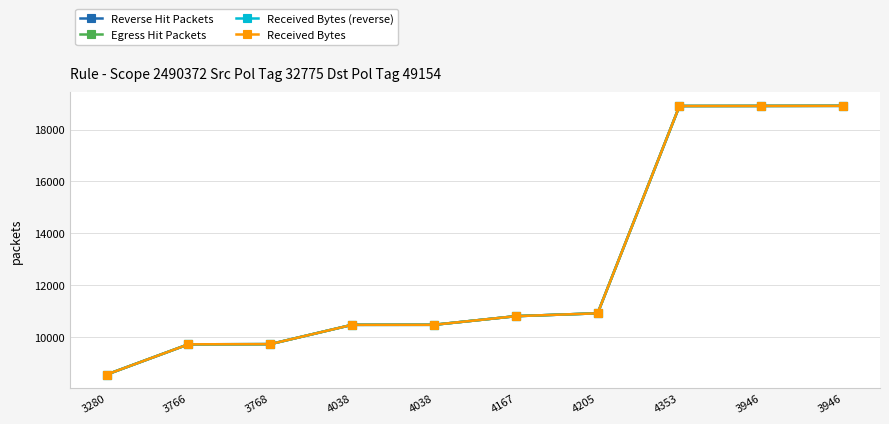

What is the smallest value displayed?

8542